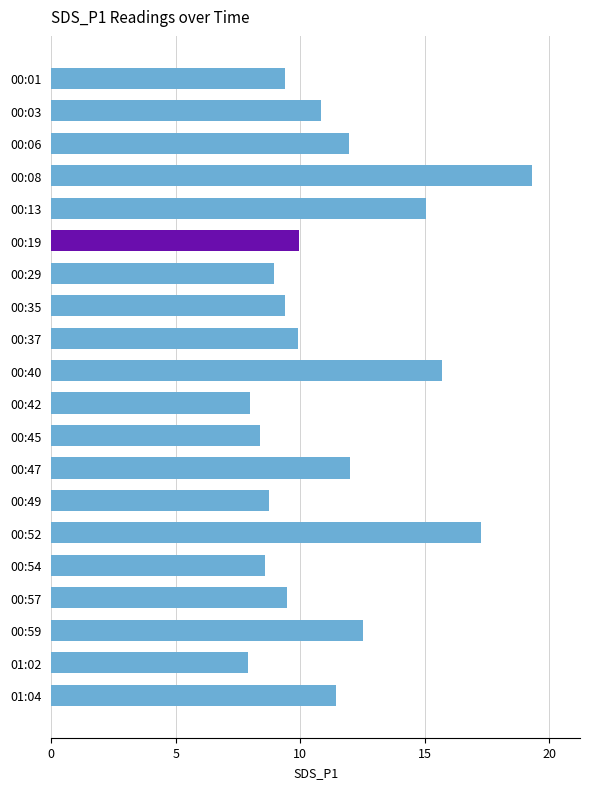

How many bars are there in total?

20